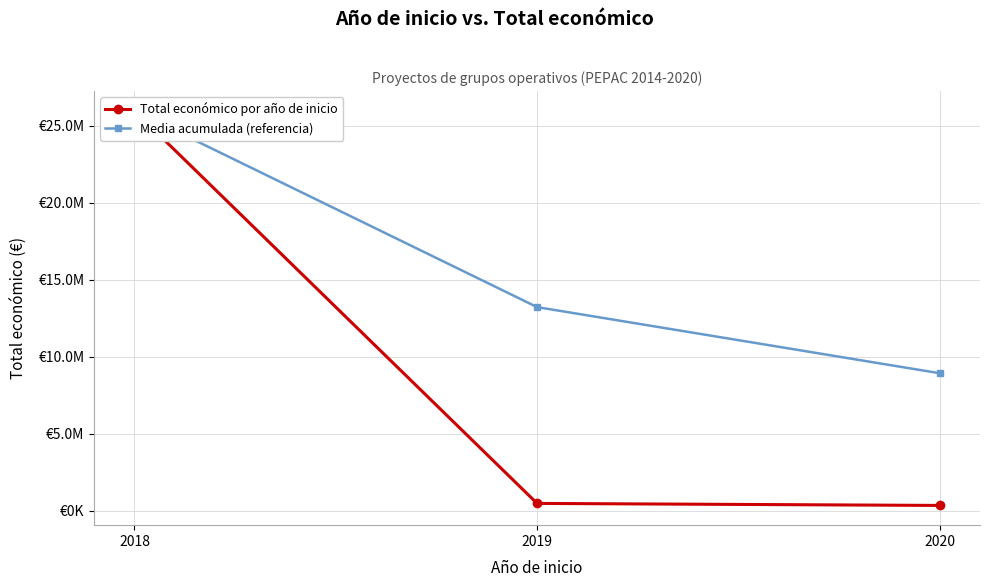

What is the value of the Total económico por año de inicio point at the 1st from the left?

25956897.0